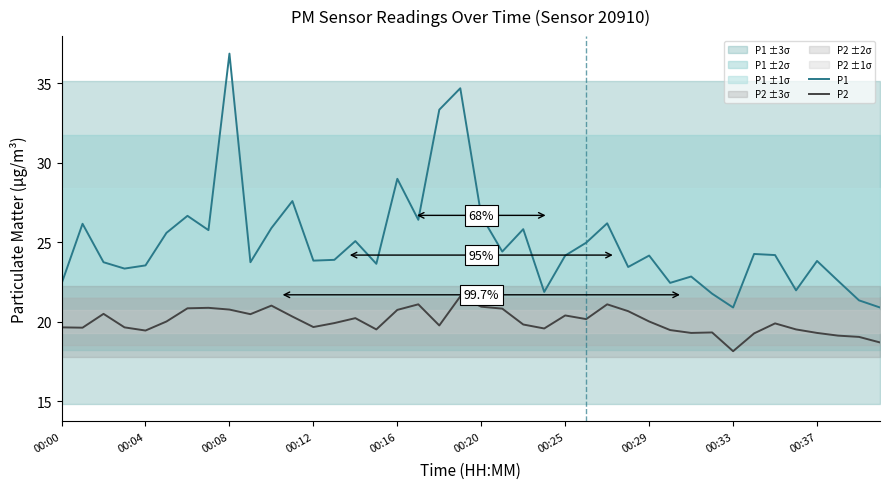

Rank the series at 14 from lowest to highest value.

P2, P1